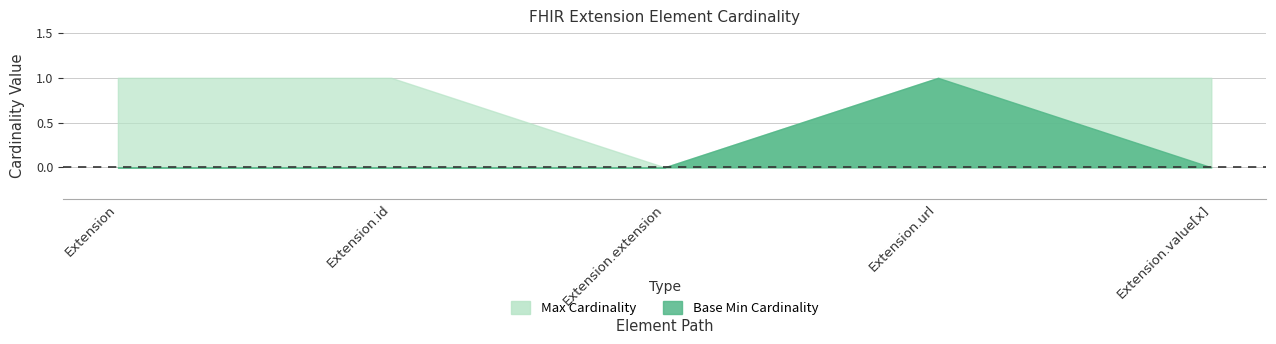

The Max series shows 1 at Extension. True or false?

True